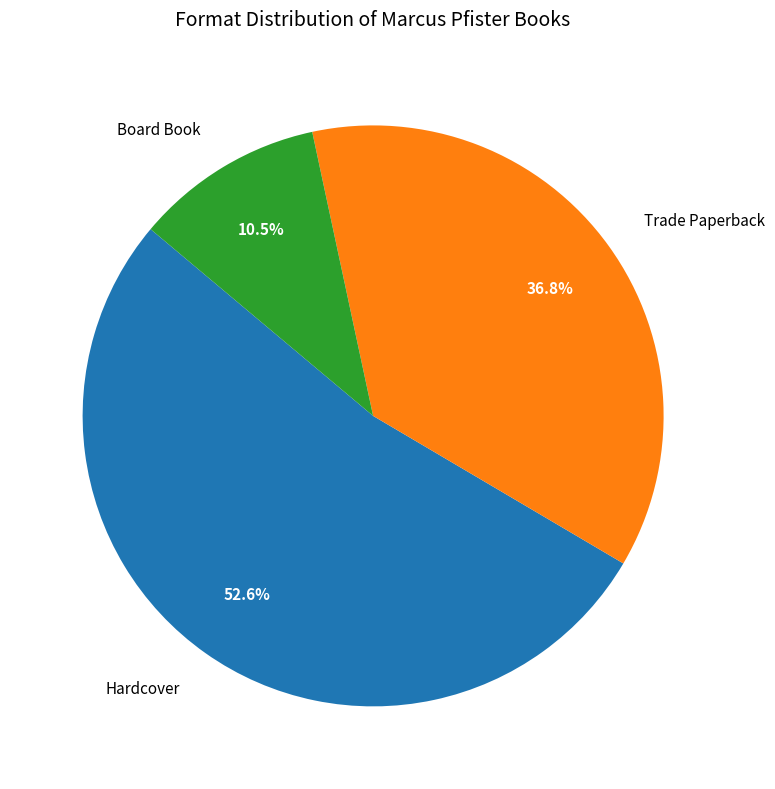

Is there any slice that represents more than half of the pie?

Yes